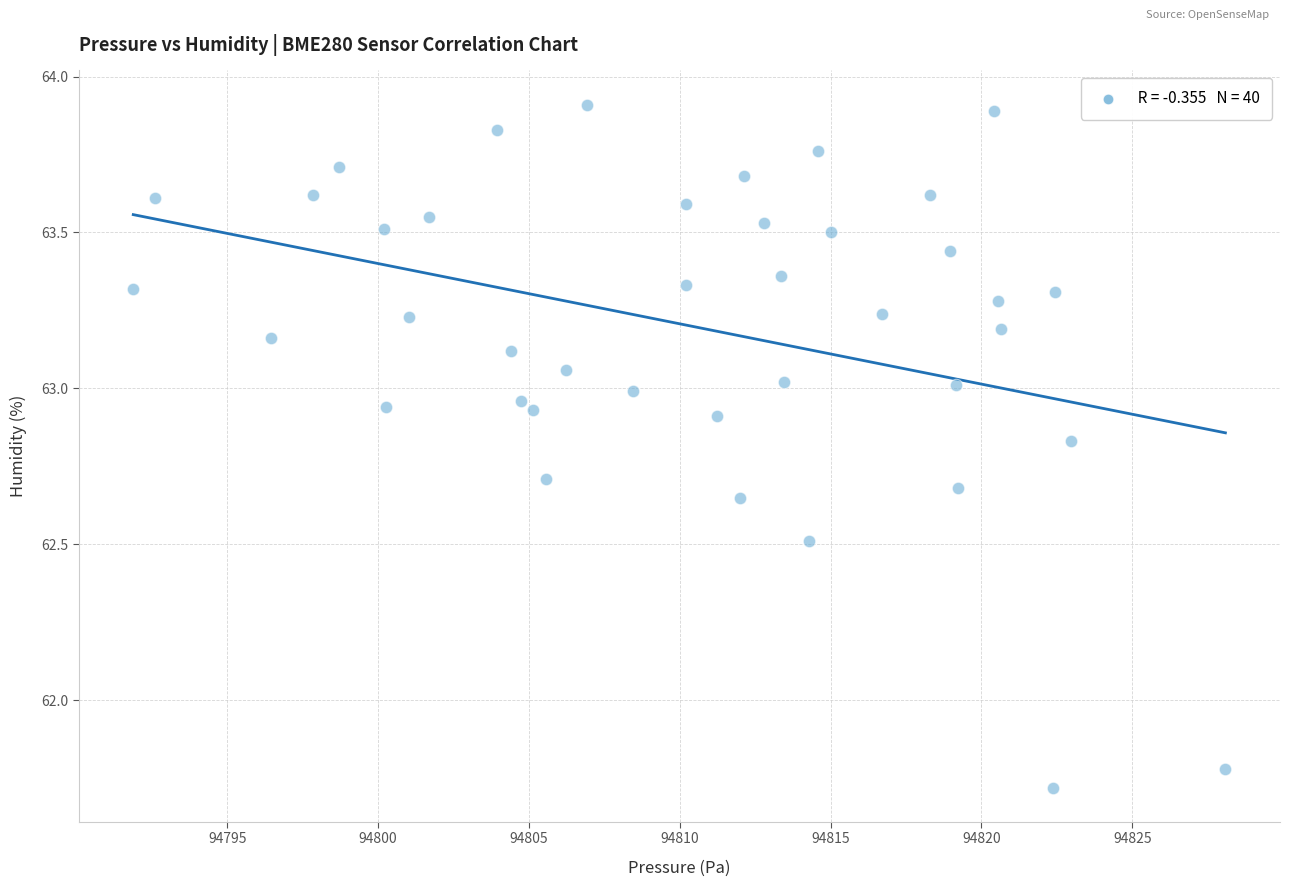

What Y value in the scatter plot is closest to 62?

61.8